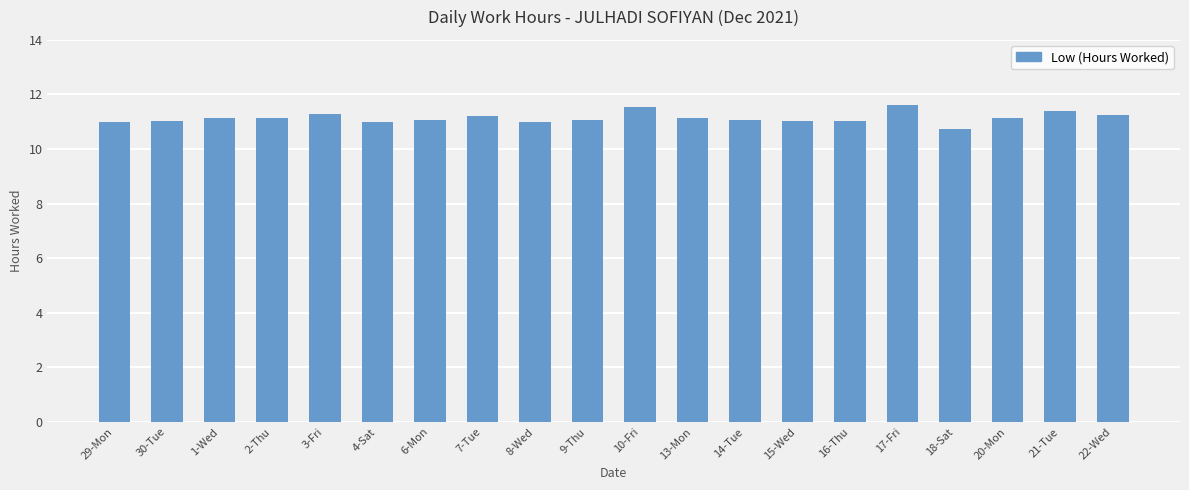

What is the sum of all values?

222.7